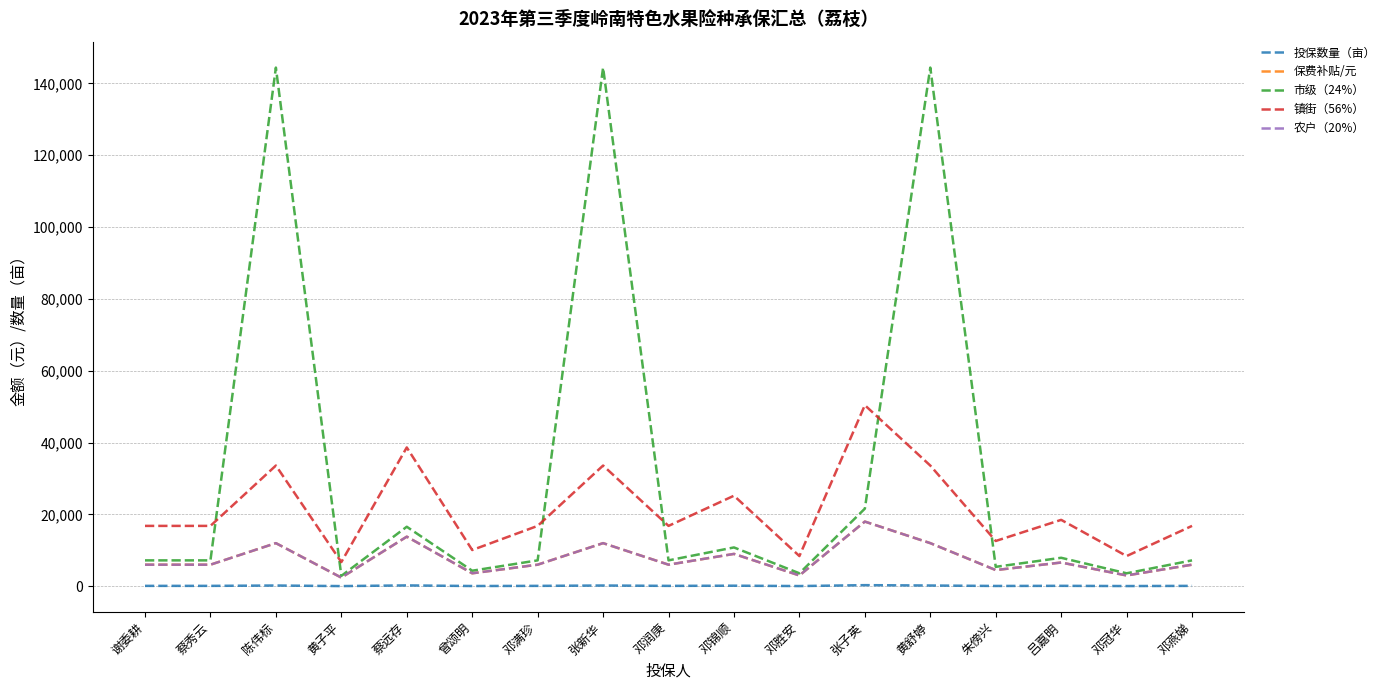

True or false: 镇街（56%） and 保费补贴/元 cross at least once.

False